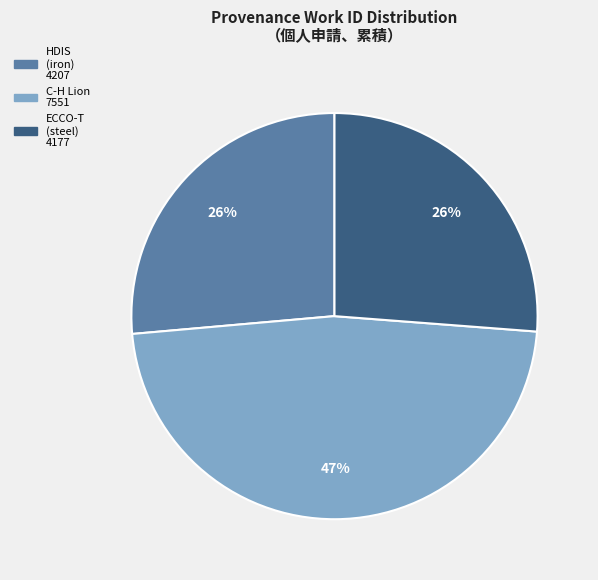

Does any single category account for the majority?

No